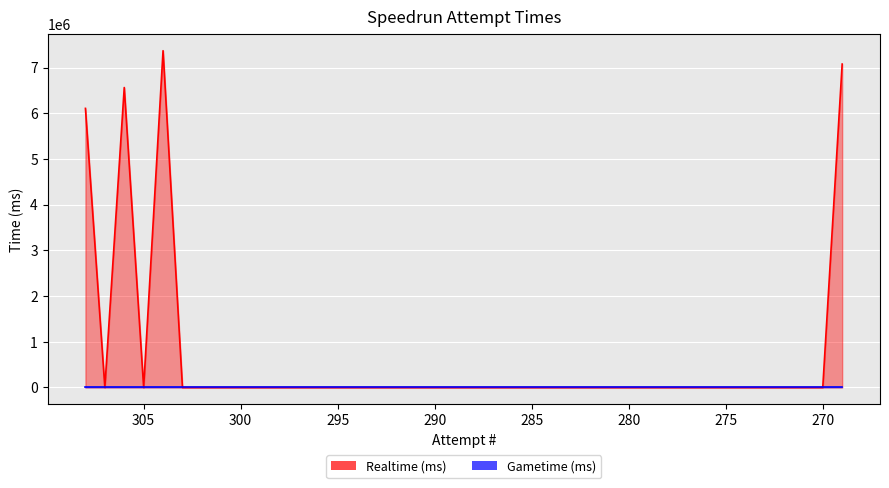

What is the difference between the second highest and second lowest values?

7075281